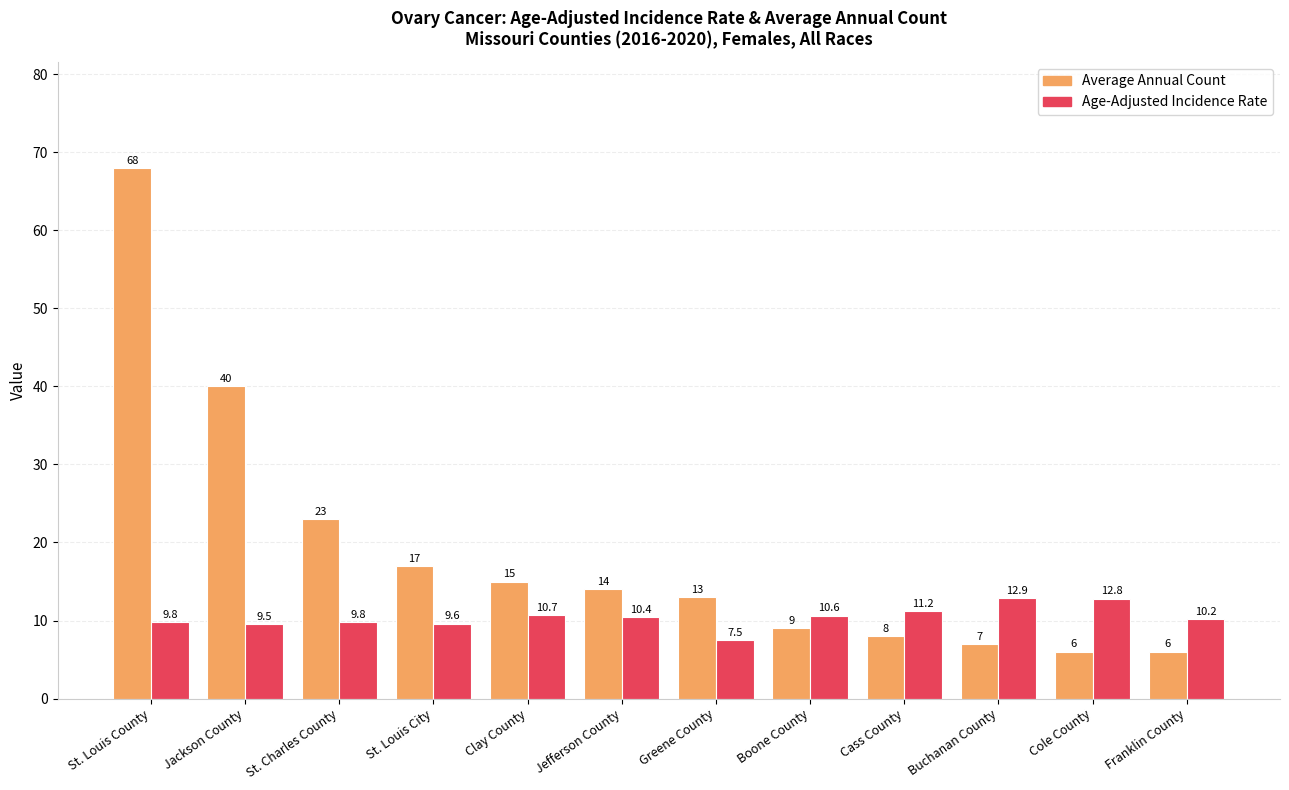

The Age-Adjusted Incidence Rate series shows 12.9 at Buchanan County. True or false?

True